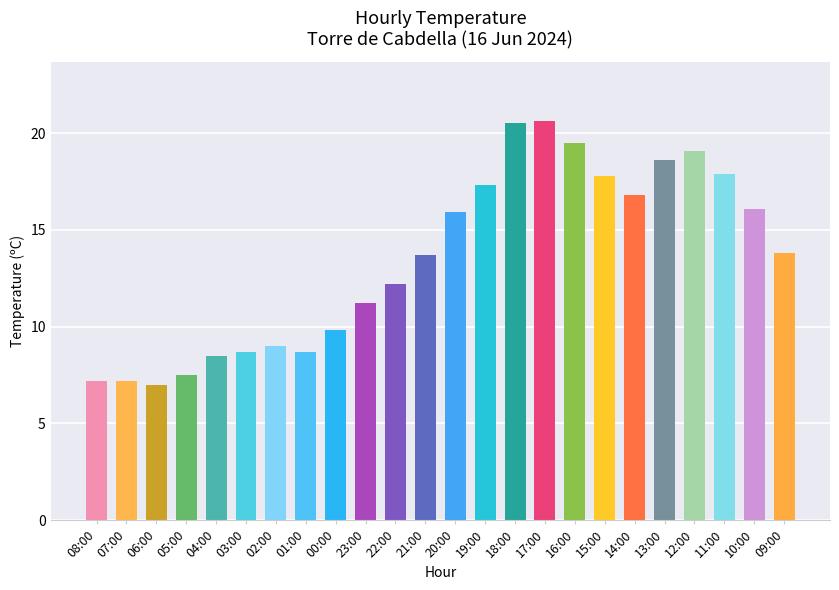

Approximately how many times larger is the value at 00:00 compared to 21:00?

0.7